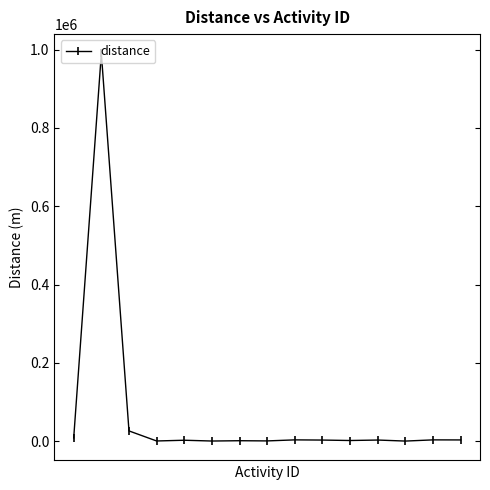

What is the average value?

69728